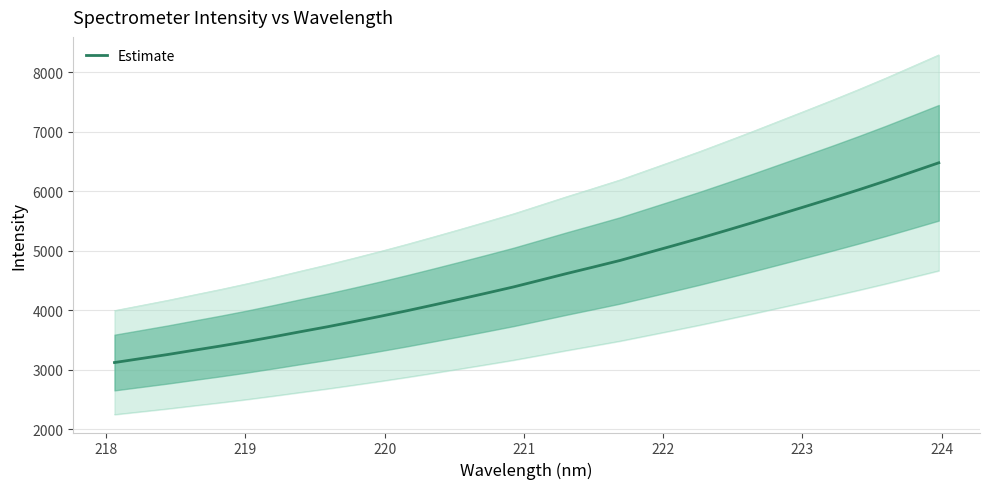

What is the maximum value for Estimate?

6478.6